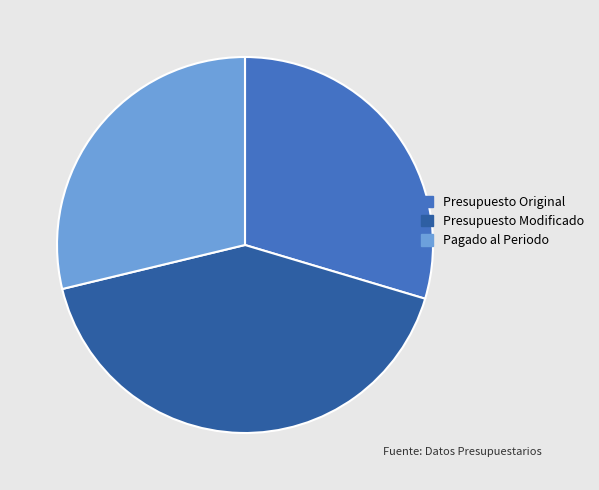

How many slices are in this pie chart?

3